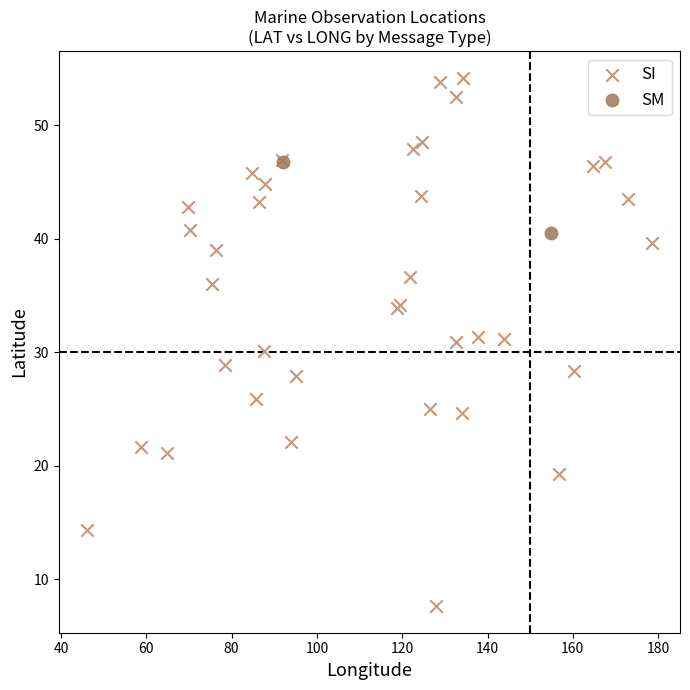

What are all the series names shown in the legend?

SI, SM